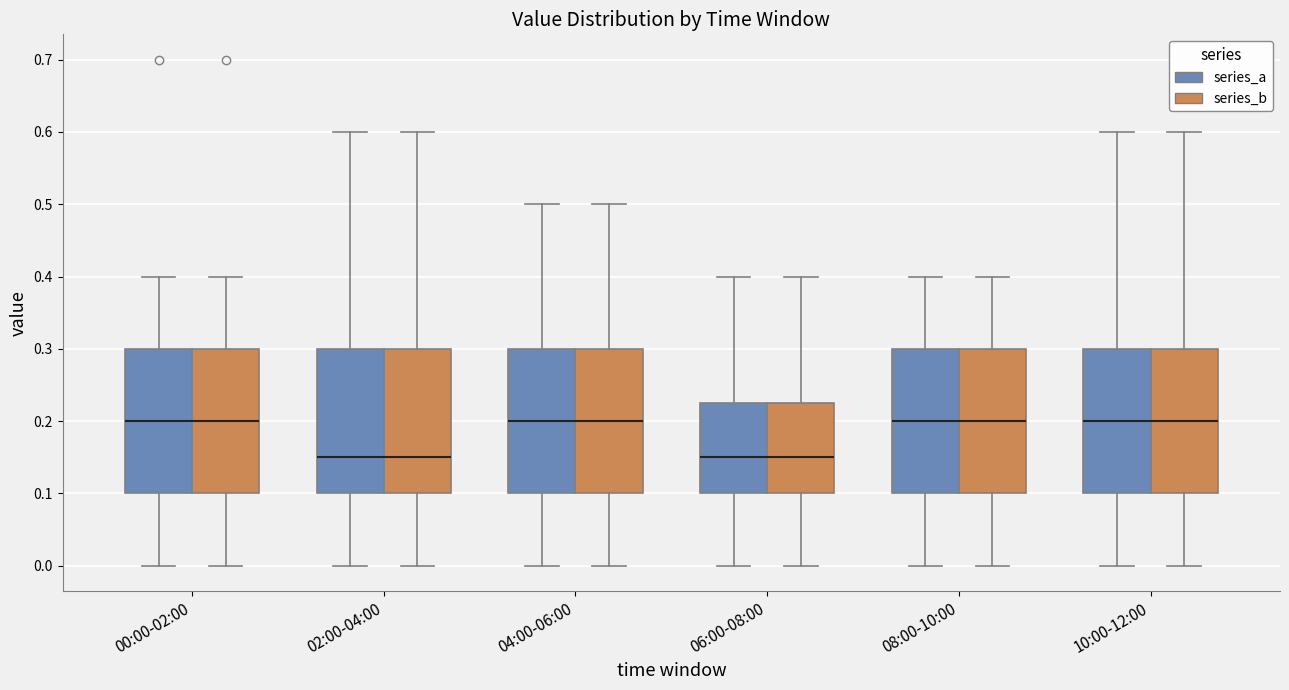

Where is the upper edge of the box for 10:00-12:00 (series_a) on the y-axis? The values are not printed on the chart, so give them approximately, as read against the axis.

0.30